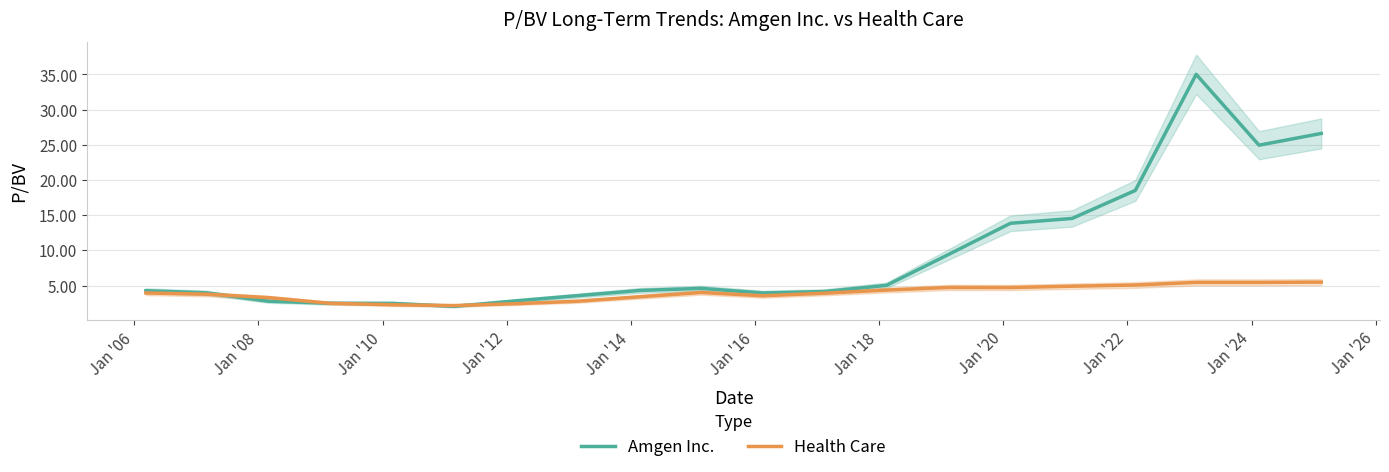

True or false: Amgen Inc. and Health Care cross at least once.

True